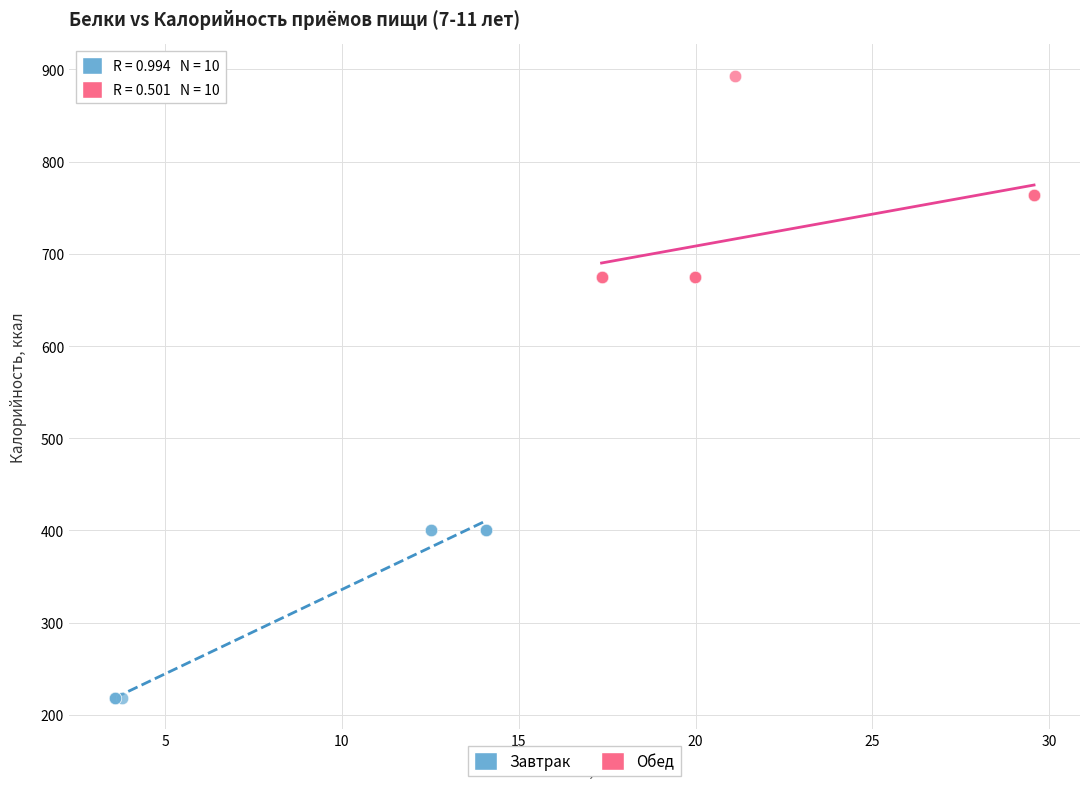

Which series reaches the minimum Y coordinate?

Завтрак